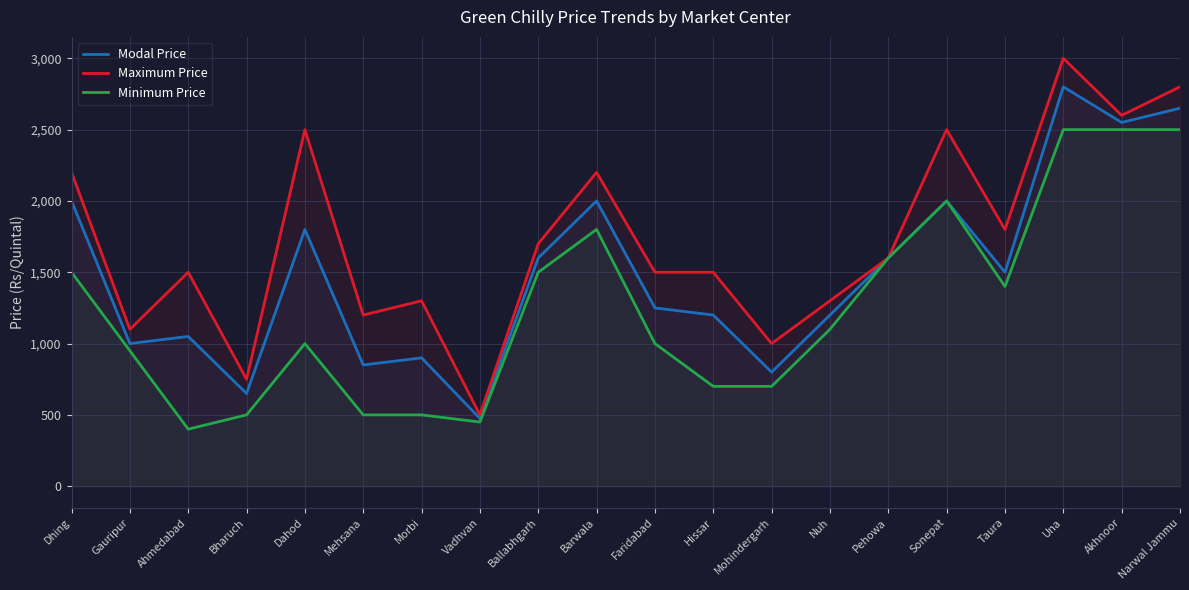

Rank the series by their maximum value, from lowest to highest.

Minimum Price, Modal Price, Maximum Price